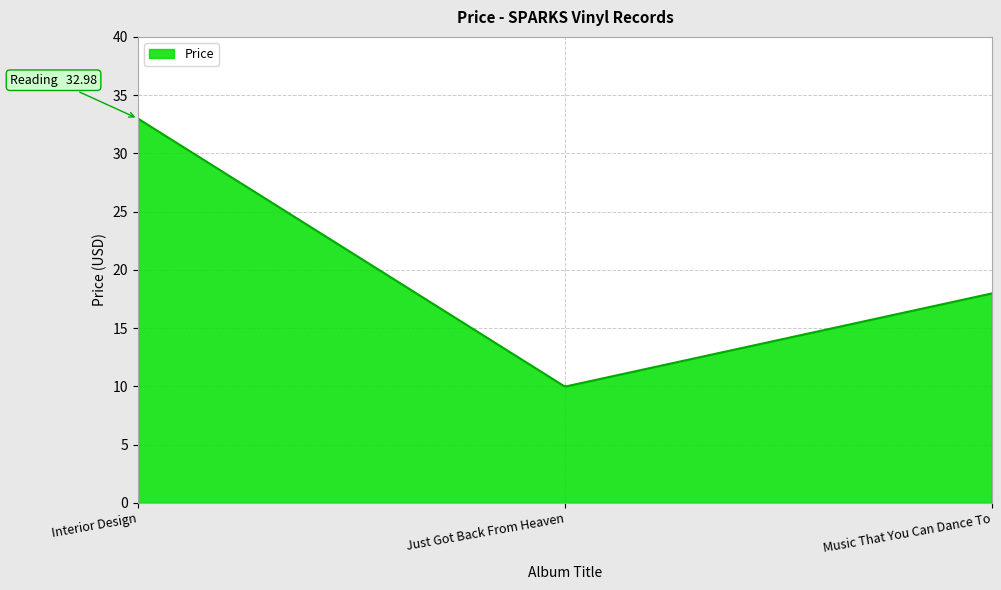

What is the difference between the maximum and second lowest values?

22.9